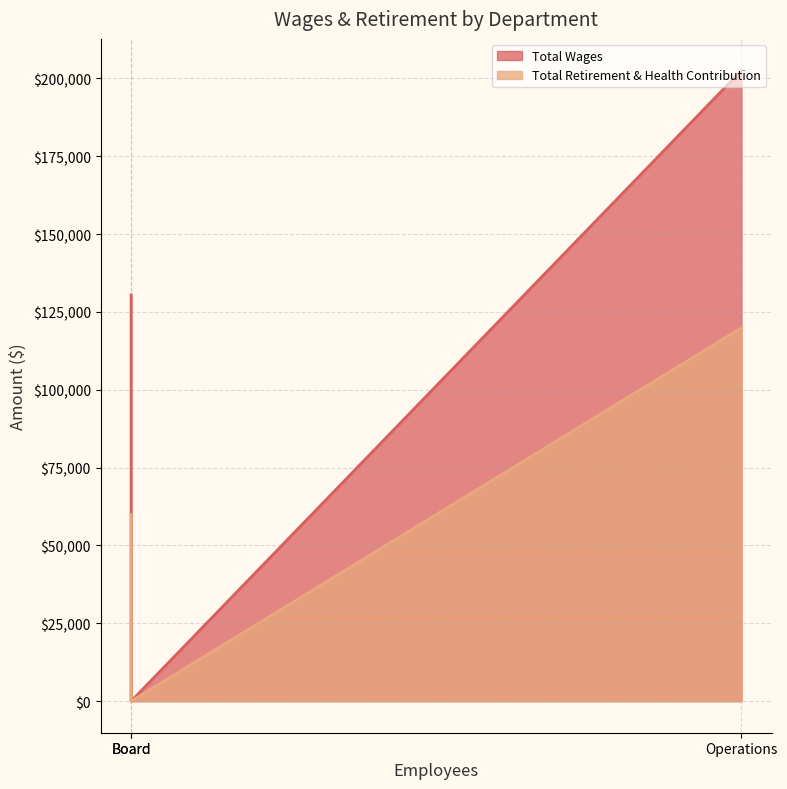

Which category has the highest value in the Total Retirement & Health Contribution series?

Operations